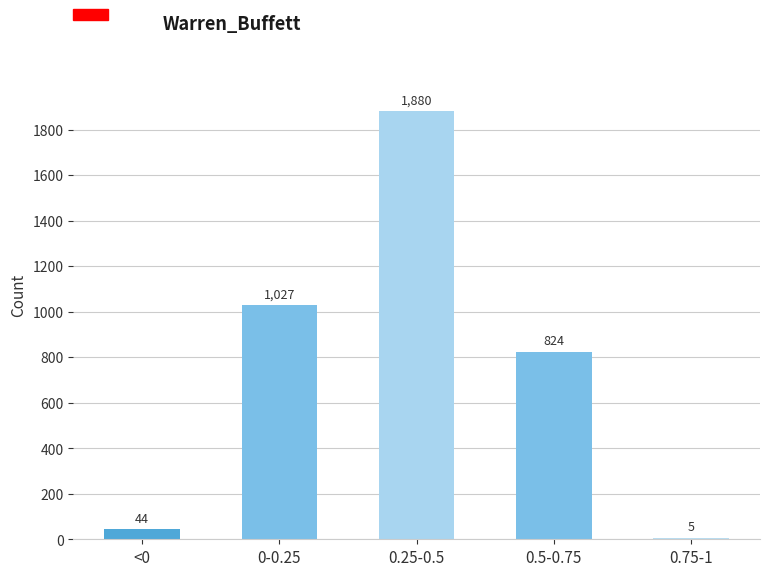

Reading left to right, transcribe all the data shown in this chart.

<0=44	0-0.25=1027	0.25-0.5=1880	0.5-0.75=824	0.75-1=5